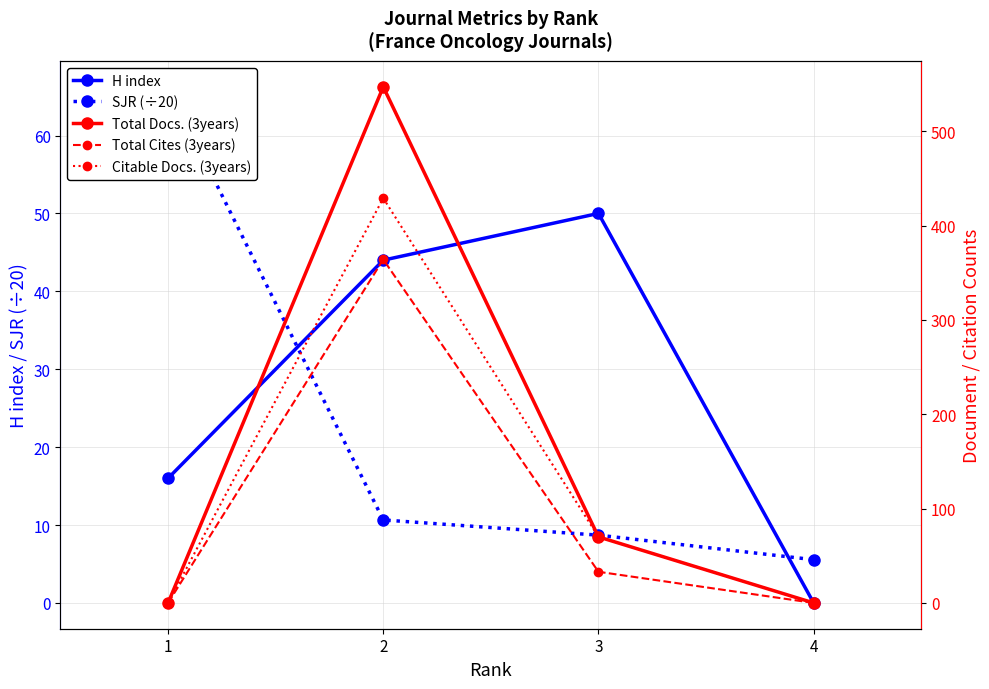

Reading right to left, transcribe all the data shown in this chart.

H index: 4=0.0	3=50.0	2=44.0	1=16.0
SJR (÷20): 4=5.5	3=8.7	2=10.7	1=66.2
Total Docs. (3years): 4=0.0	3=70.0	2=547.0	1=0.0
Total Cites (3years): 4=0.0	3=33.0	2=364.0	1=0.0
Citable Docs. (3years): 4=0.0	3=70.0	2=429.0	1=0.0